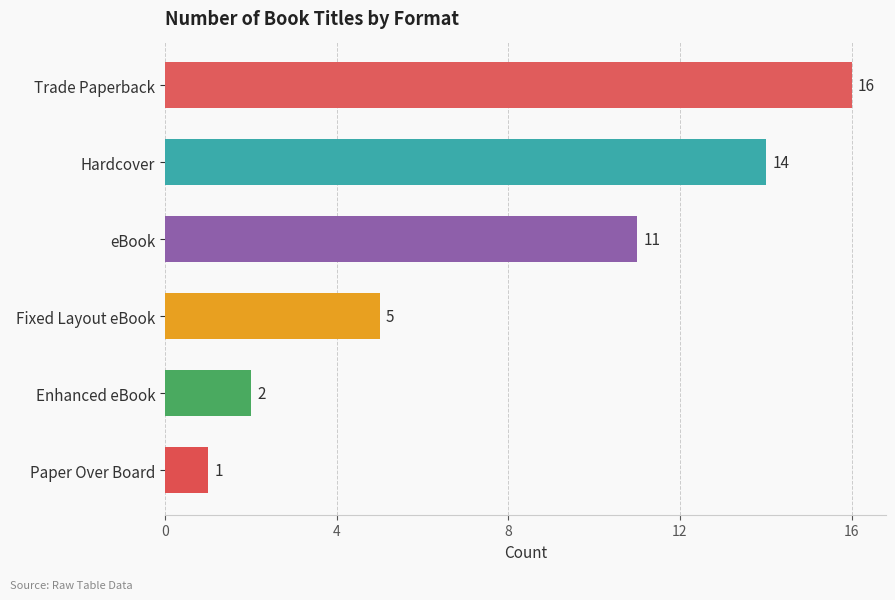

Reading bottom to top, transcribe all the data shown in this chart.

Paper Over Board=1	Enhanced eBook=2	Fixed Layout eBook=5	eBook=11	Hardcover=14	Trade Paperback=16